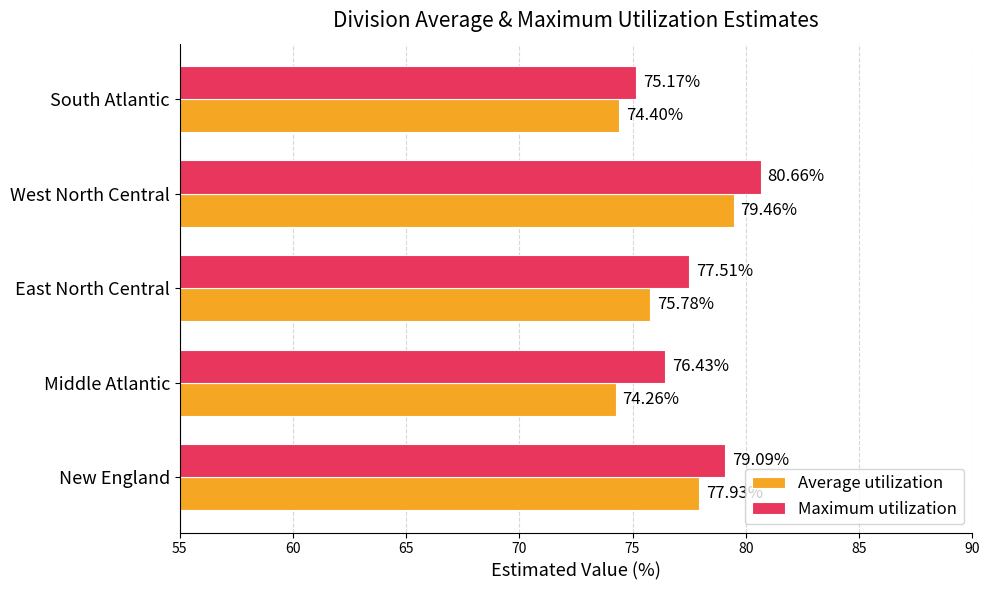

What is the total value across all series at West North Central?

160.1